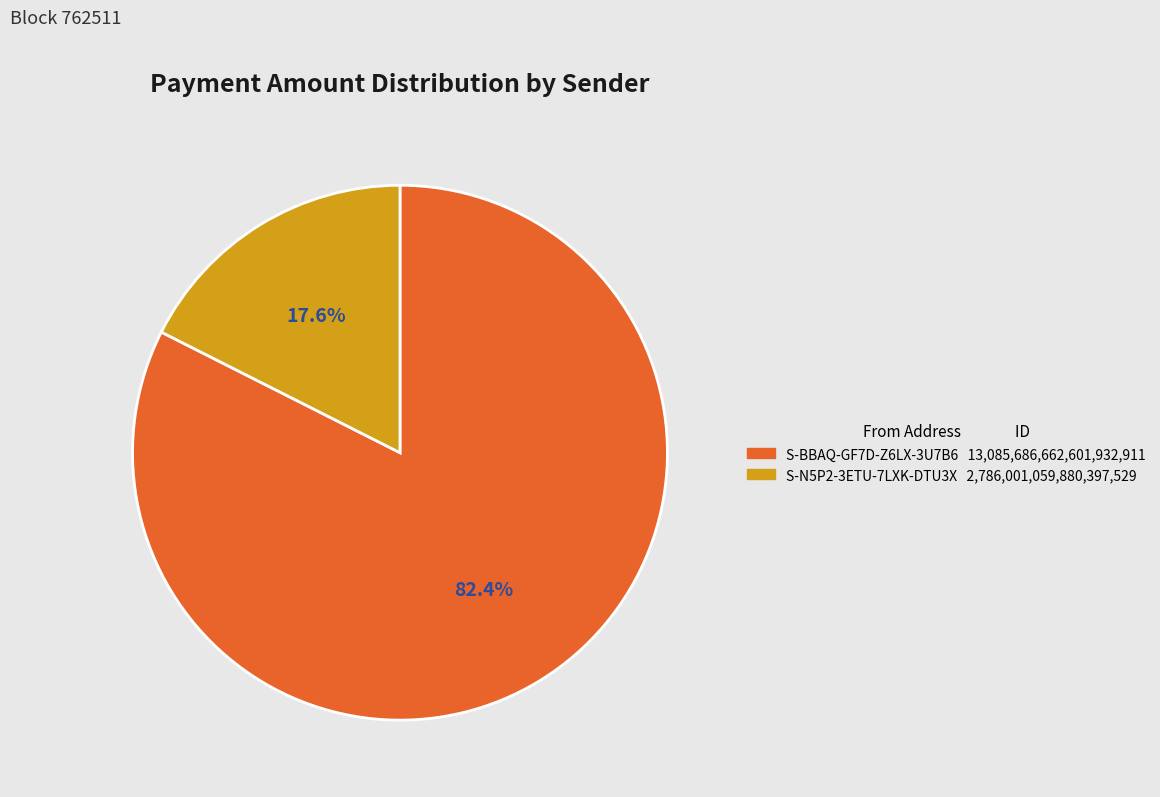

Rank the categories by value from highest to lowest.

S-BBAQ-GF7D-Z6LX-3U7B6, S-N5P2-3ETU-7LXK-DTU3X